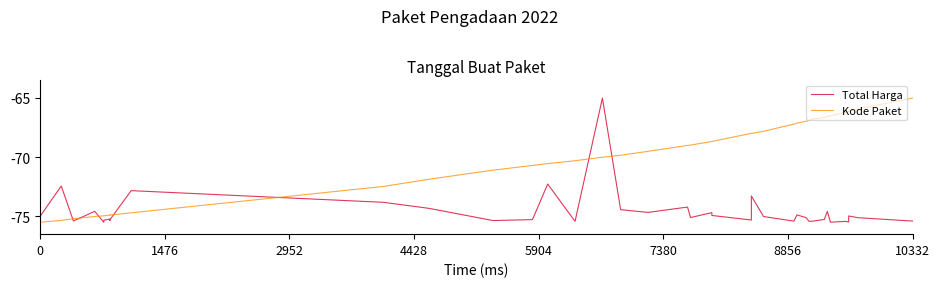

Which series has the largest total across all categories?

Kode Paket